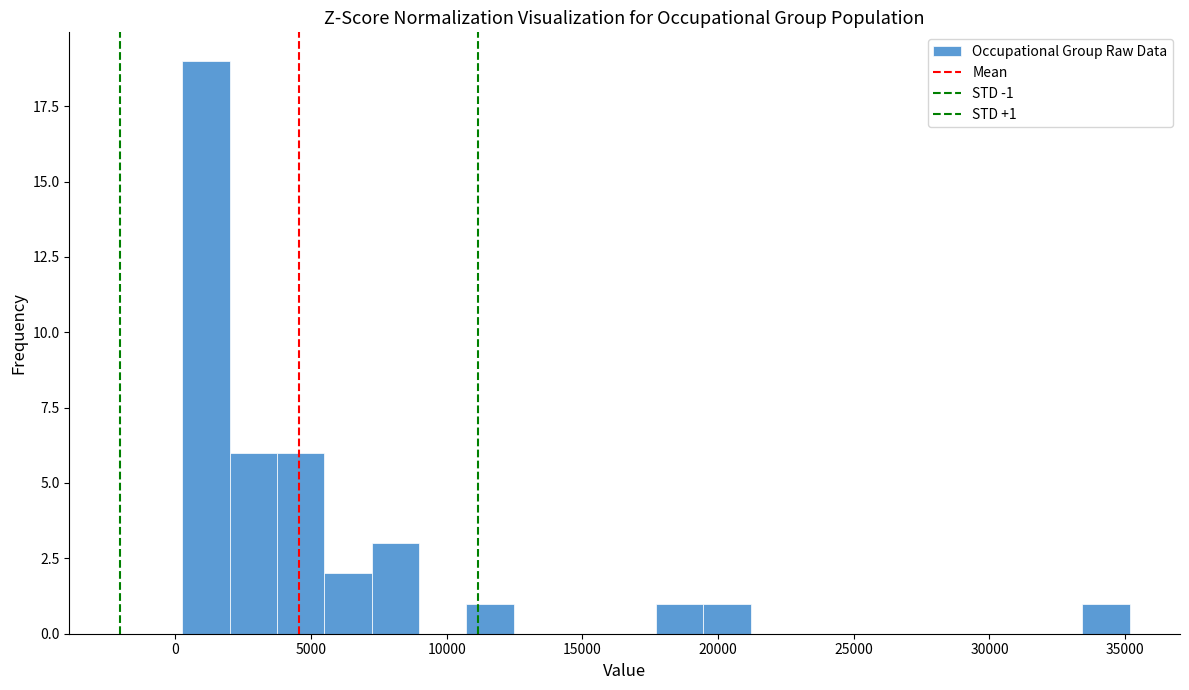

Read against the x-axis, roughly where is the centre of the tallest bar?

1000